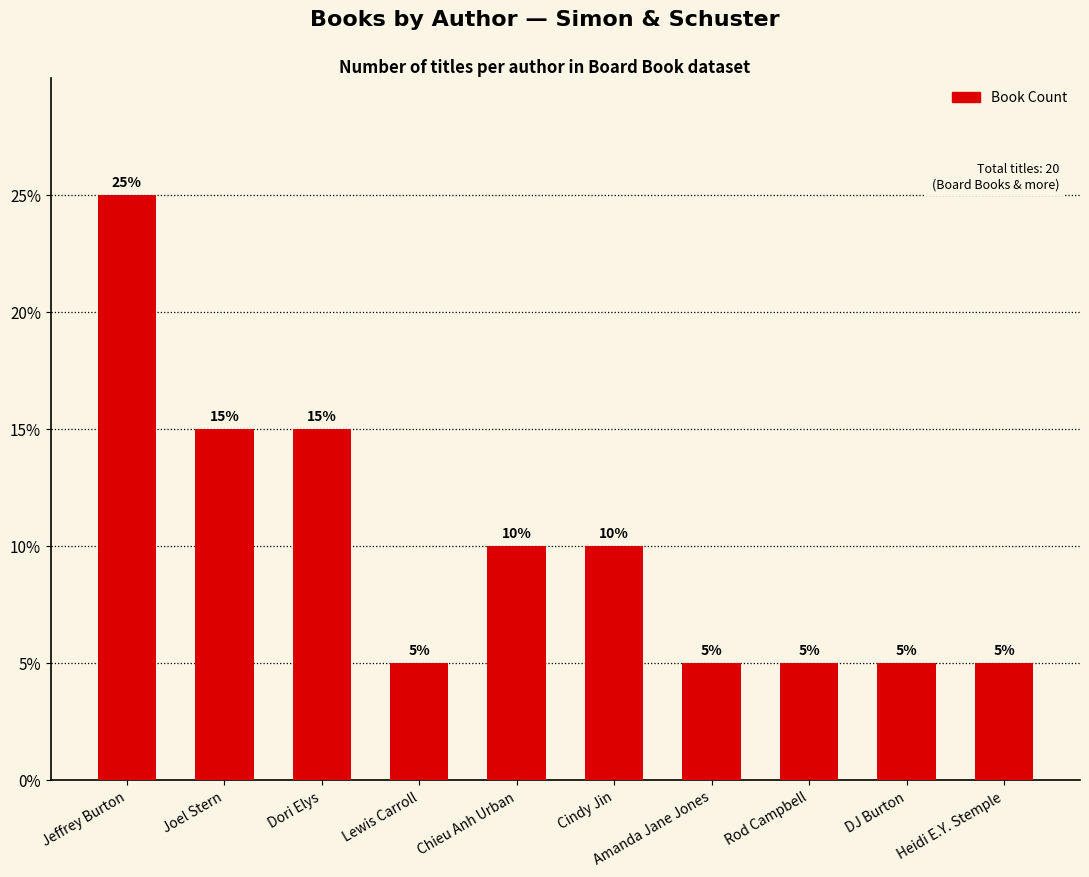

Between Dori Elys and Heidi E.Y. Stemple, which is larger?

Dori Elys